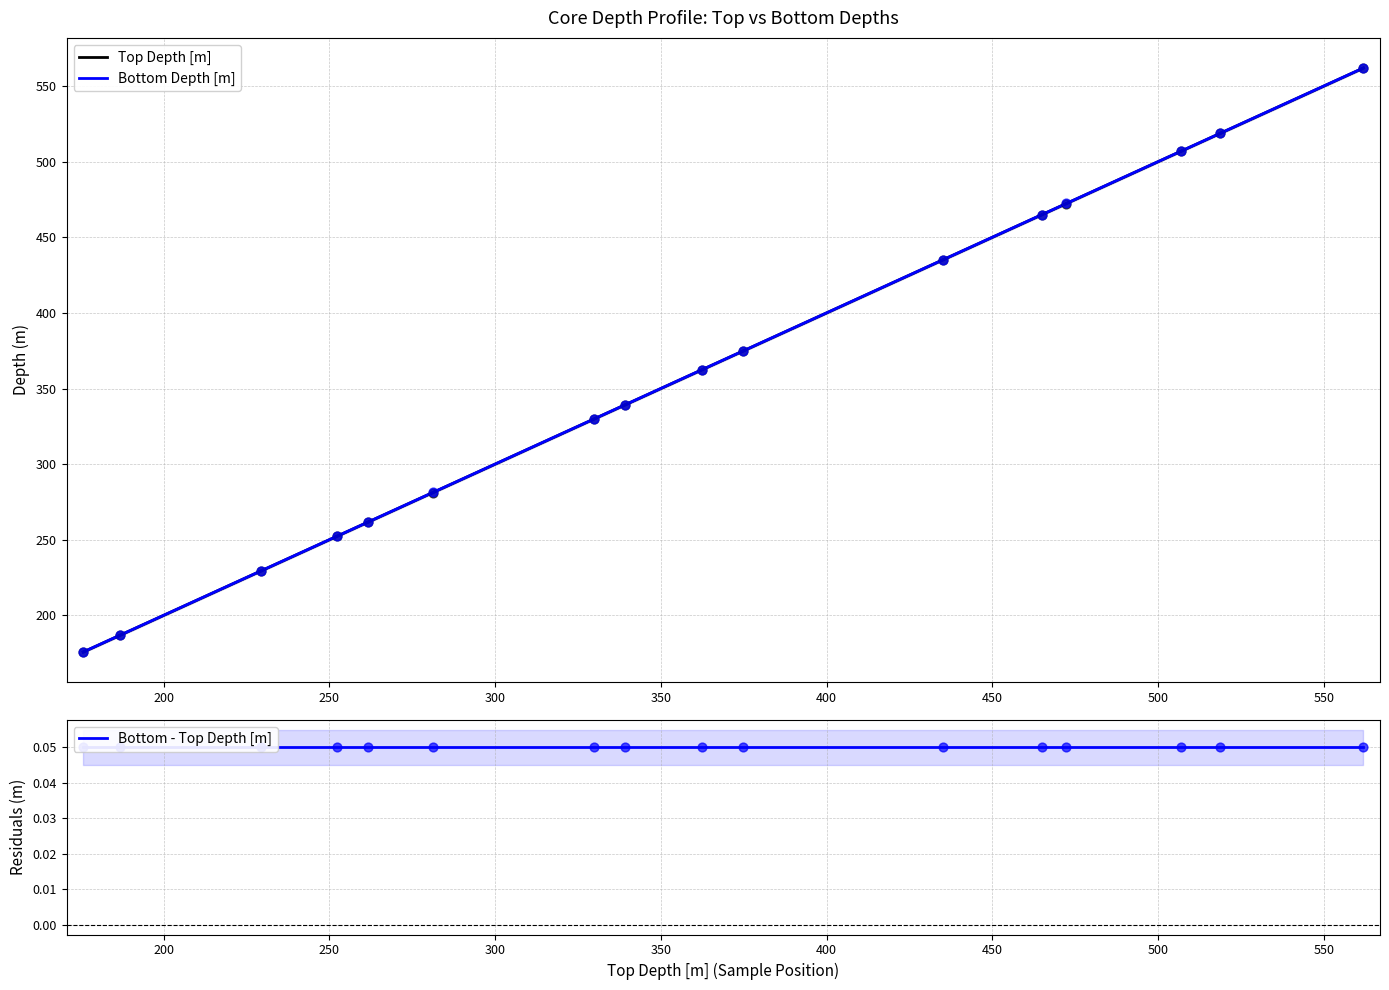

What are all the series names shown in the legend?

Top Depth [m], Bottom Depth [m], Bottom - Top Depth [m]